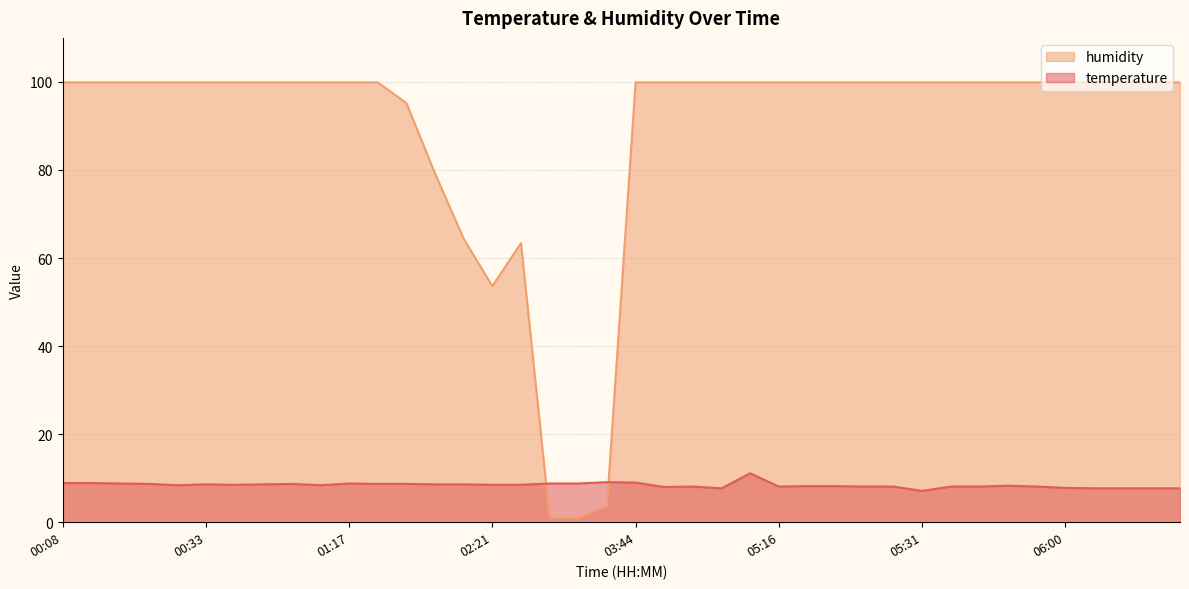

Which has a higher value, 06:00 or 06:10?

06:00